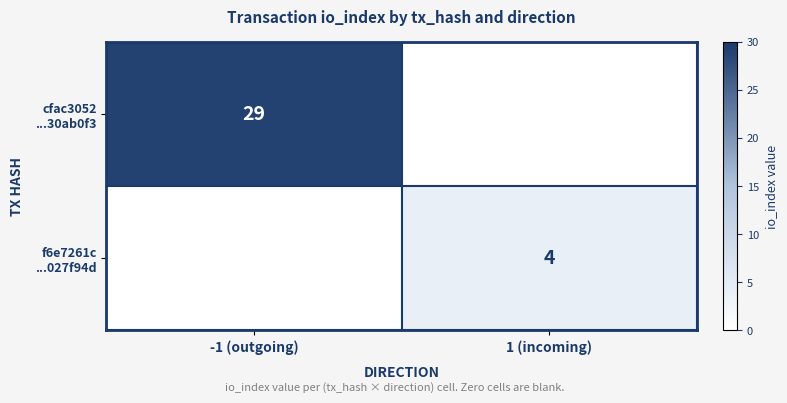

List the series in order of their overall mean, lowest first.

f6e7261c ...027f94d, cfac3052 ...30ab0f3